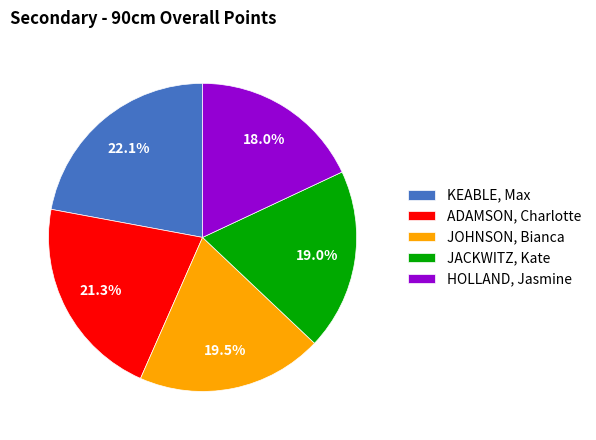

What is the smallest slice in the pie chart?

HOLLAND, Jasmine